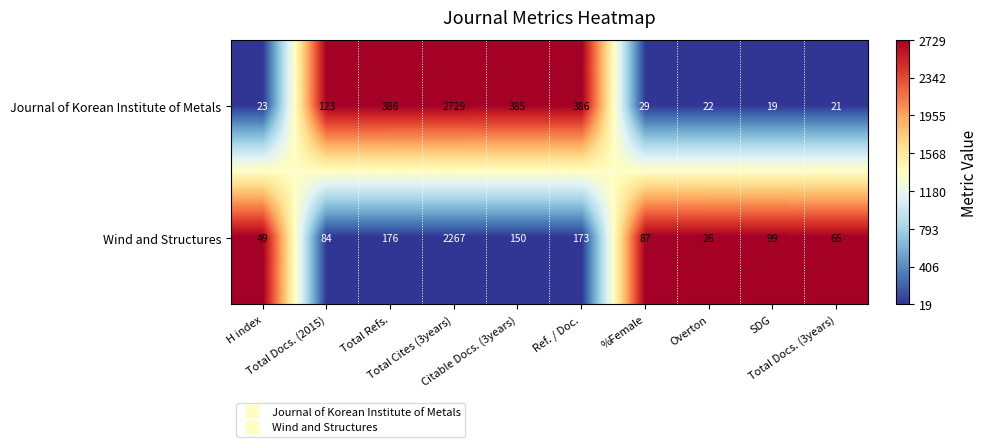

What is the average value of the Journal of Korean Institute of Metals series?

412